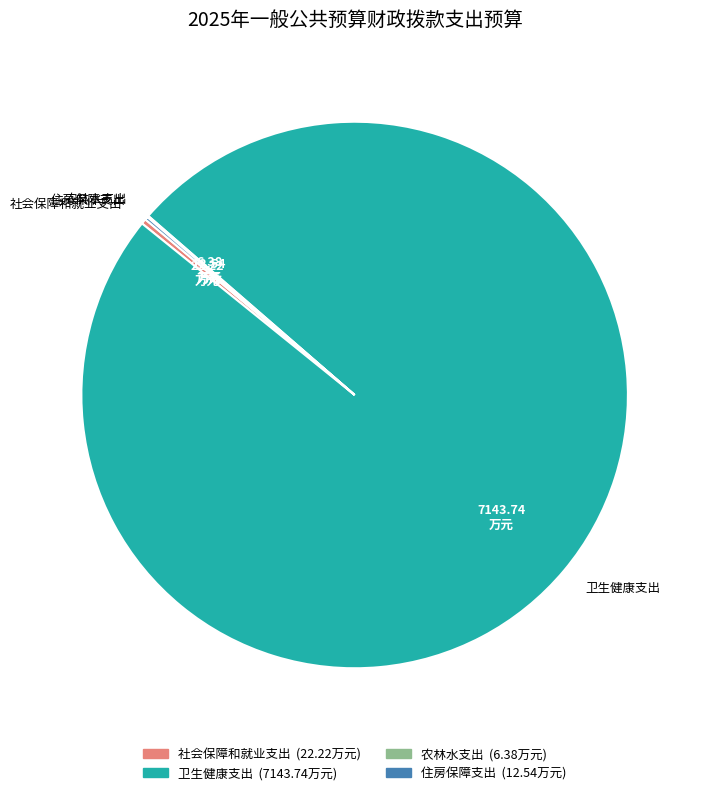

Which has a higher value, 社会保障和就业支出 or 卫生健康支出?

卫生健康支出